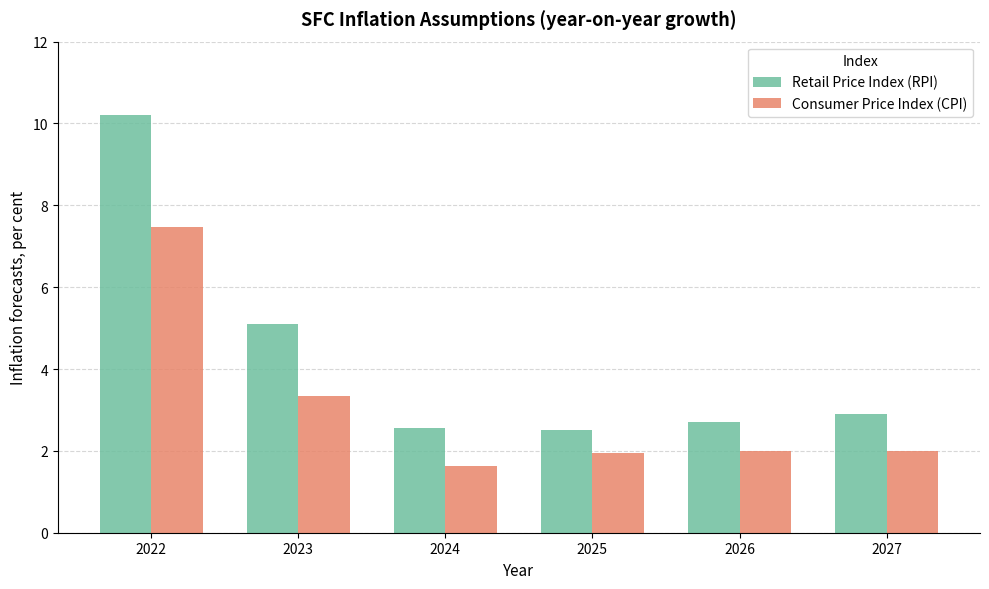

What is the greatest value displayed?

10.2